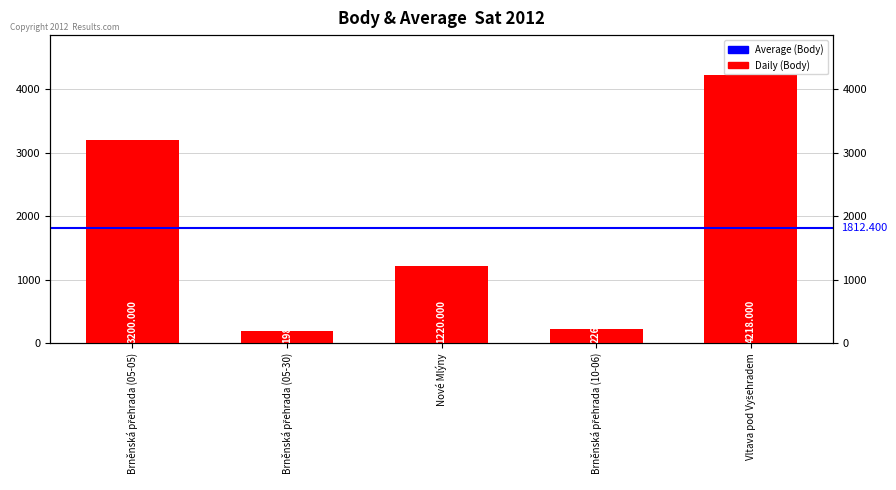

What is the change in value from Brněnská přehrada (05-30) to Brněnská přehrada (10-06)?

+28